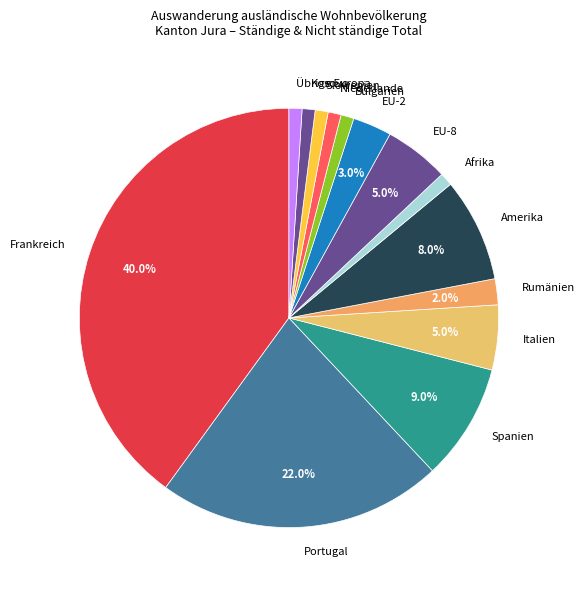

What percentage is NOT represented by Amerika?

92.0%